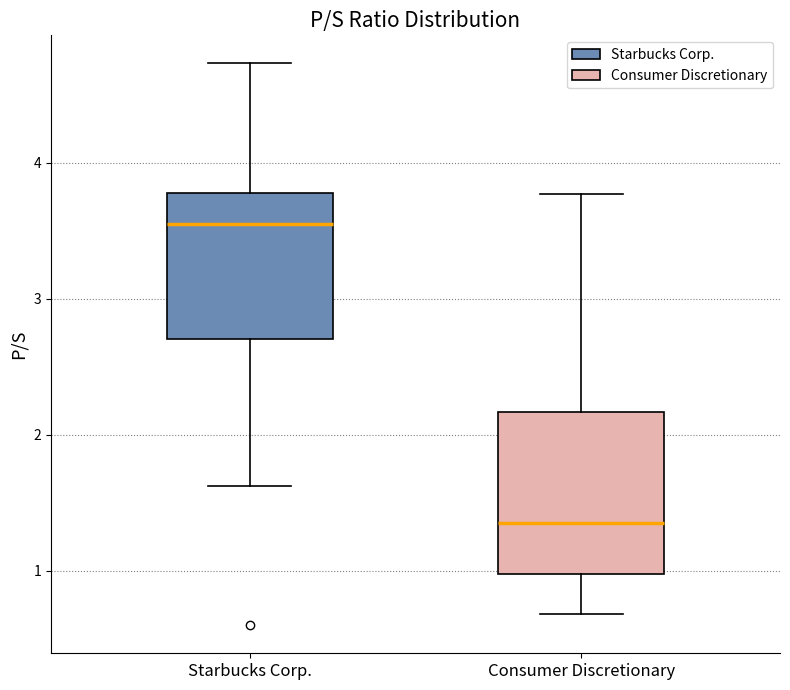

Which box's median line is the highest?

Starbucks Corp.